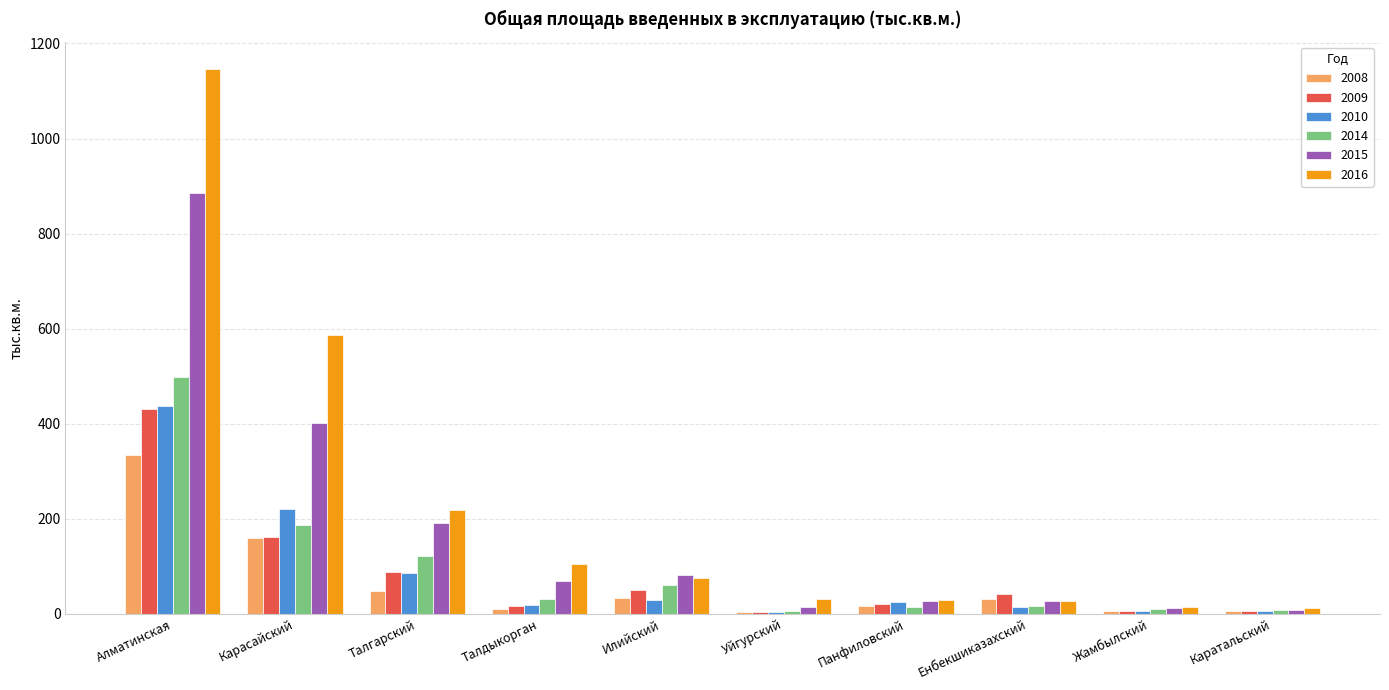

True or false: 2009 has a value of 49.8 at Илийский.

True